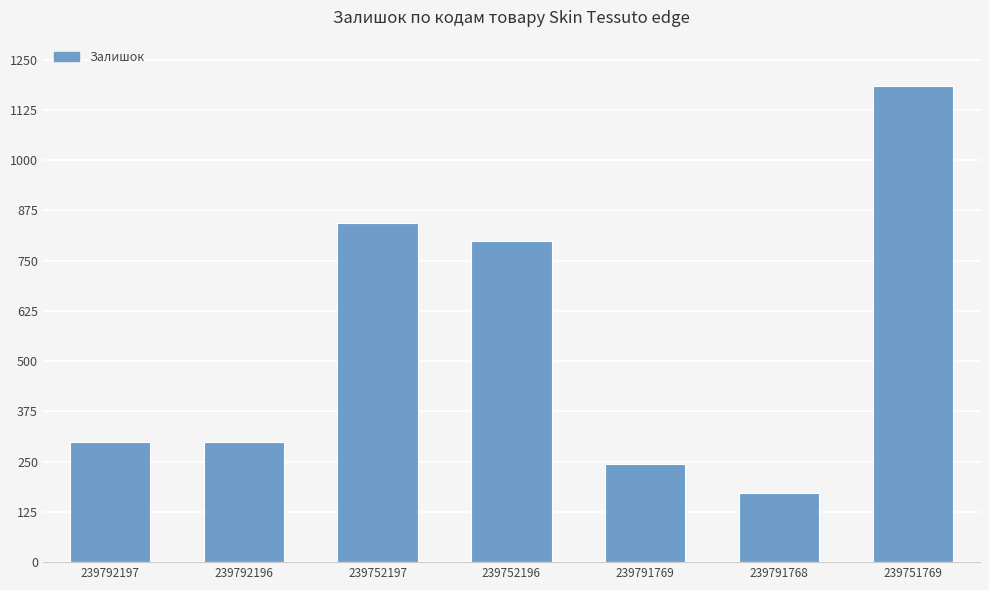

What position from the left is 239752196?

4